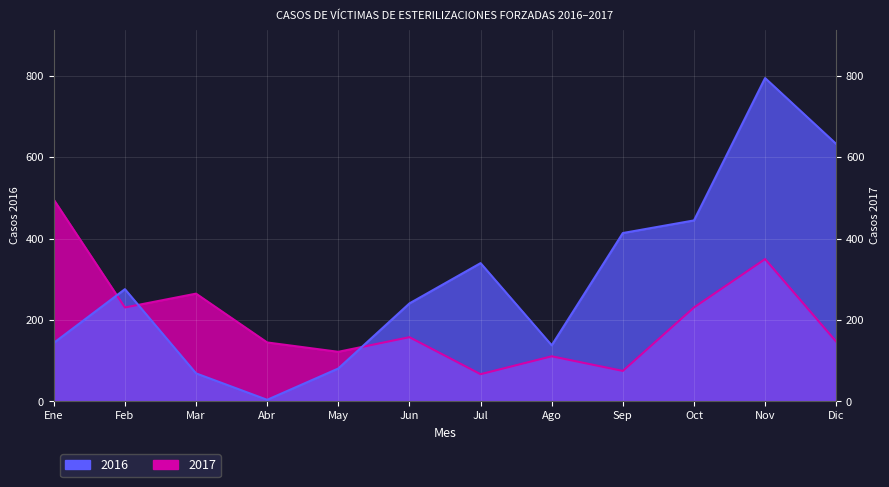

After their last crossing, which series has the higher values: 2016 or 2017?

2016